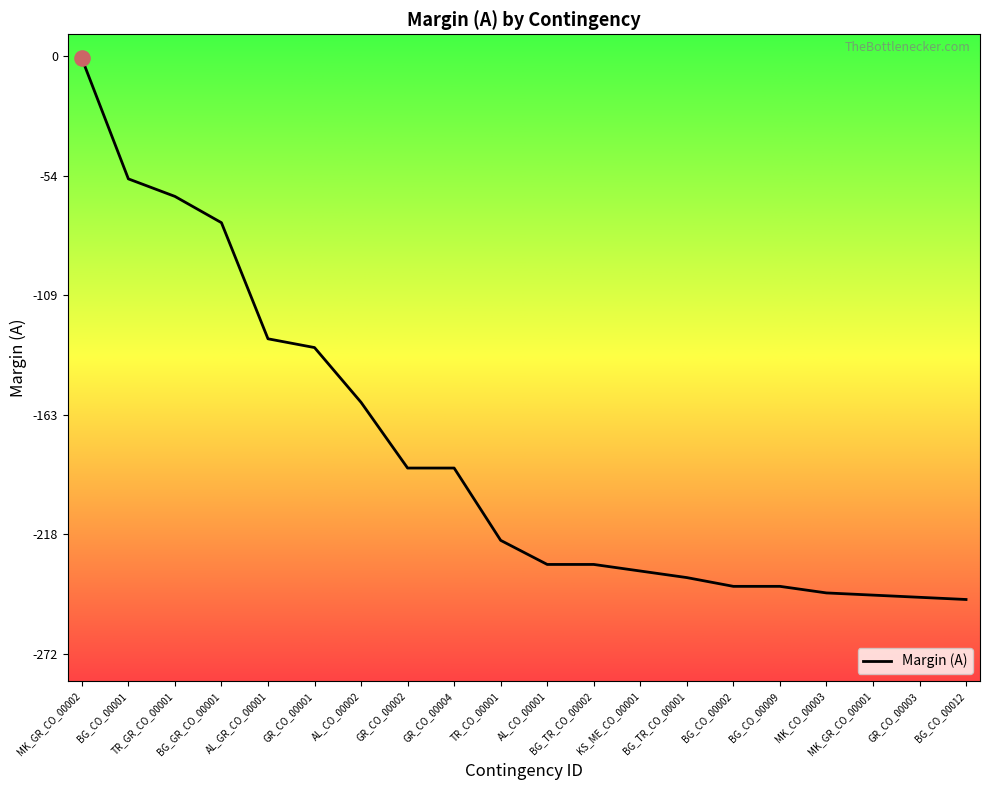

What is the change in value from BG_CO_00009 to BG_CO_00012?

-6